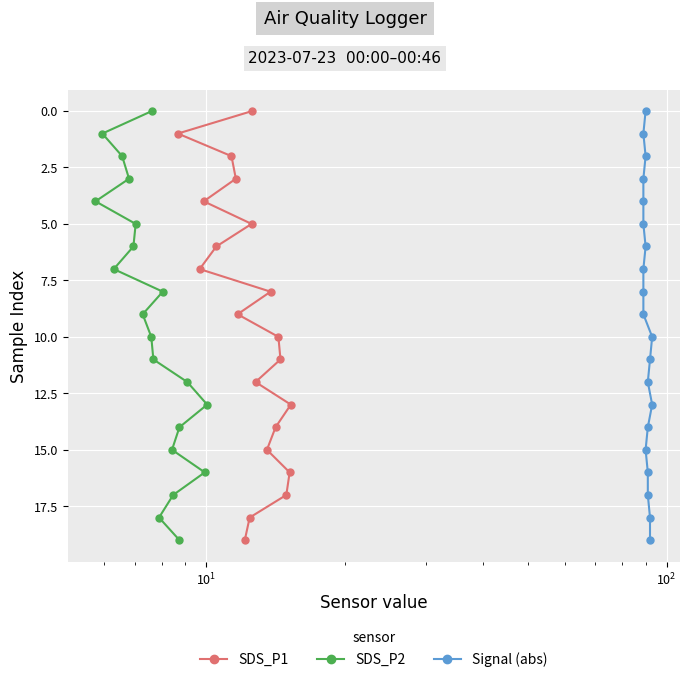

How many data points in SDS_P1 are less than 10?

10